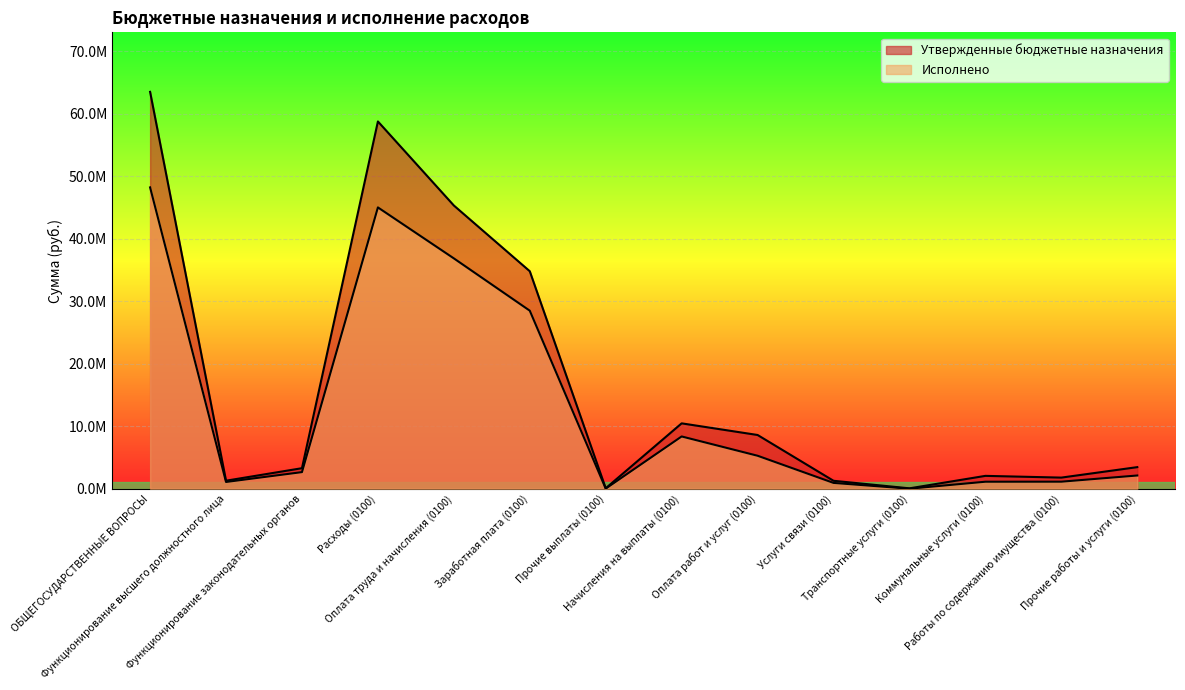

Reading right to left, what are all the values shown in this chart?

Утвержденные бюджетные назначения: Прочие работы и услуги (0100)=3448084.0	Работы по содержанию имущества (0100)=1772645.3	Коммунальные услуги (0100)=2051196.0	Транспортные услуги (0100)=56000.0	Услуги связи (0100)=1263579.0	Оплата работ и услуг (0100)=8591504.3	Начисления на выплаты (0100)=10454320.3	Прочие выплаты (0100)=67000.0	Заработная плата (0100)=34793762.0	Оплата труда и начисления (0100)=45315082.3	Расходы (0100)=58761259.3	Функционирование законодательных органов=3278600.0	Функционирование высшего должностного лица=1277300.0	ОБЩЕГОСУДАРСТВЕННЫЕ ВОПРОСЫ=63498305.8
Исполнено: Прочие работы и услуги (0100)=2109484.5	Работы по содержанию имущества (0100)=1121299.7	Коммунальные услуги (0100)=1114560.3	Транспортные услуги (0100)=0.0	Услуги связи (0100)=925115.3	Оплата работ и услуг (0100)=5270459.8	Начисления на выплаты (0100)=8356378.7	Прочие выплаты (0100)=13427.8	Заработная плата (0100)=28481999.9	Оплата труда и начисления (0100)=36851806.4	Расходы (0100)=45006919.3	Функционирование законодательных органов=2650181.7	Функционирование высшего должностного лица=1074542.6	ОБЩЕГОСУДАРСТВЕННЫЕ ВОПРОСЫ=48211557.6